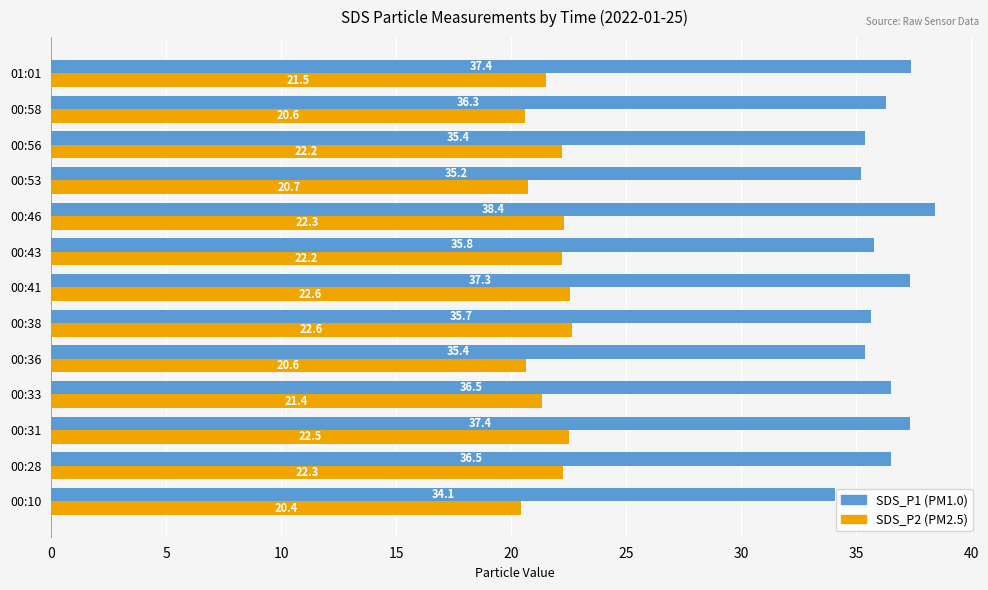

At which category is the sum across all series the highest?

00:46